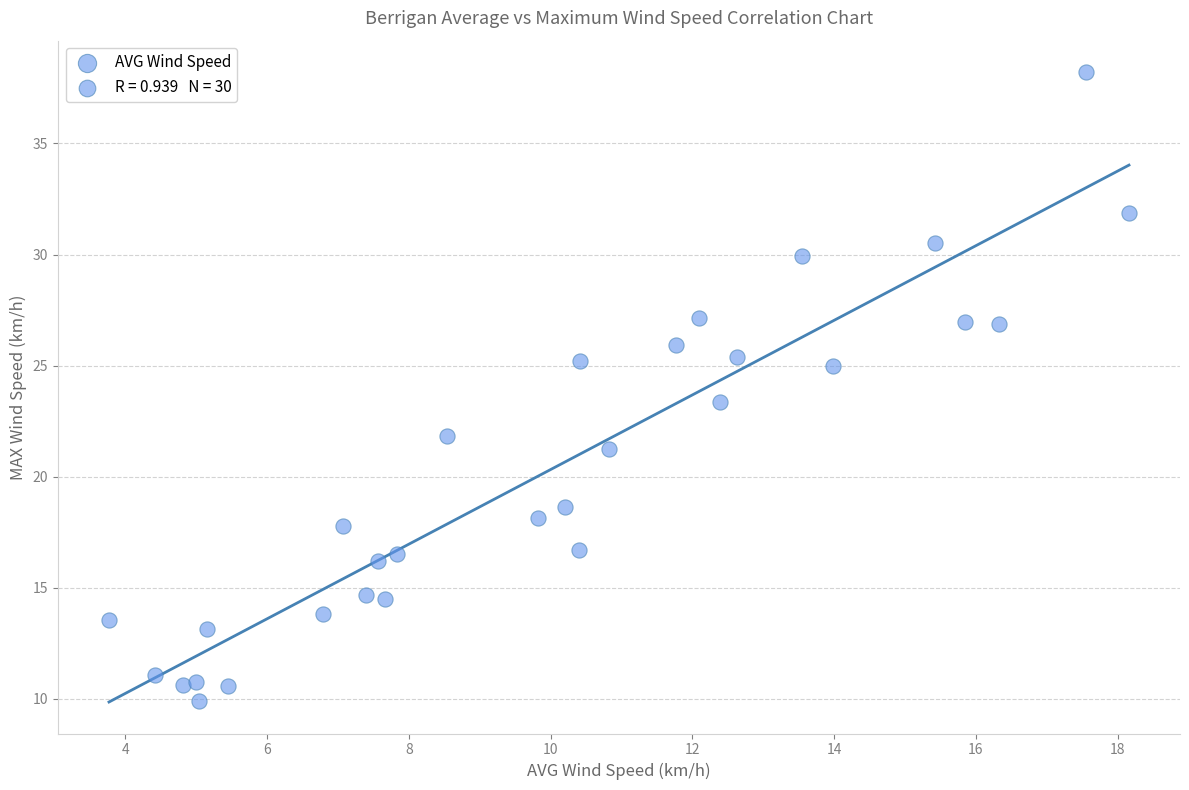

What Y value in the scatter plot is closest to 24?

23.3